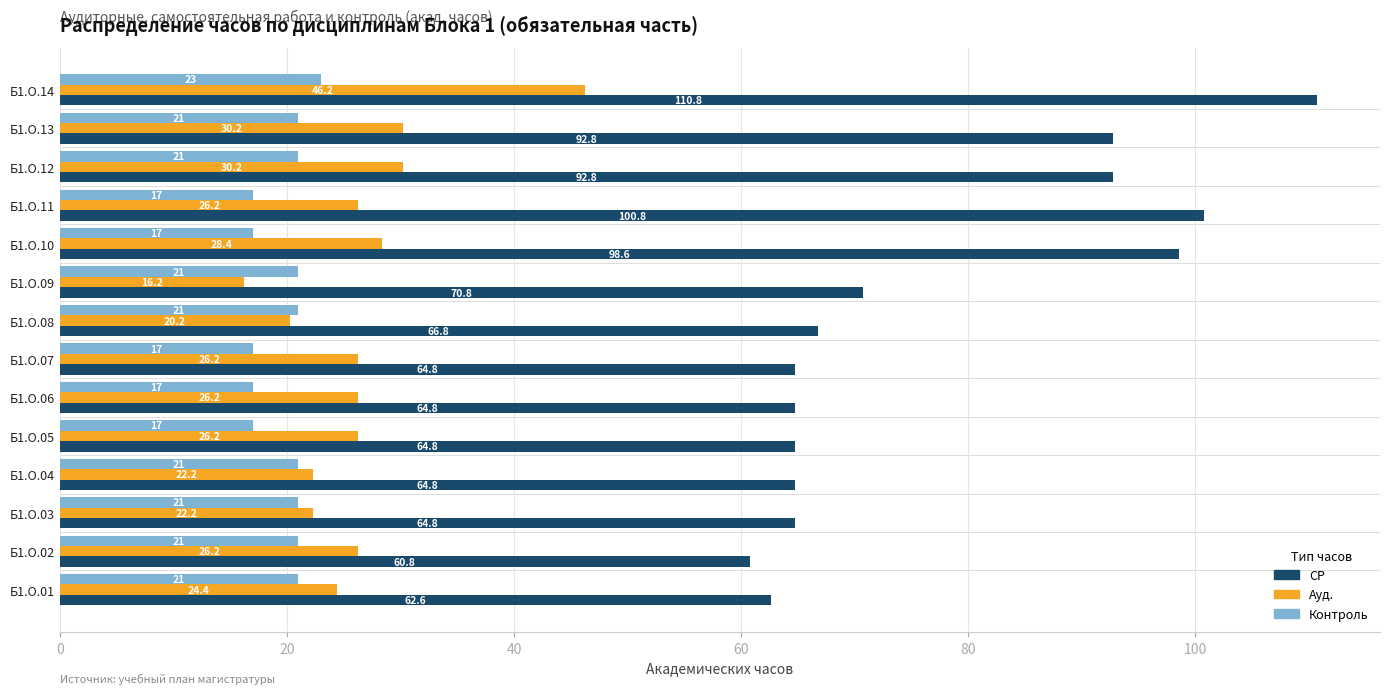

What is the difference between the Ауд. values at Б1.О.05 and Б1.О.12?

4.0